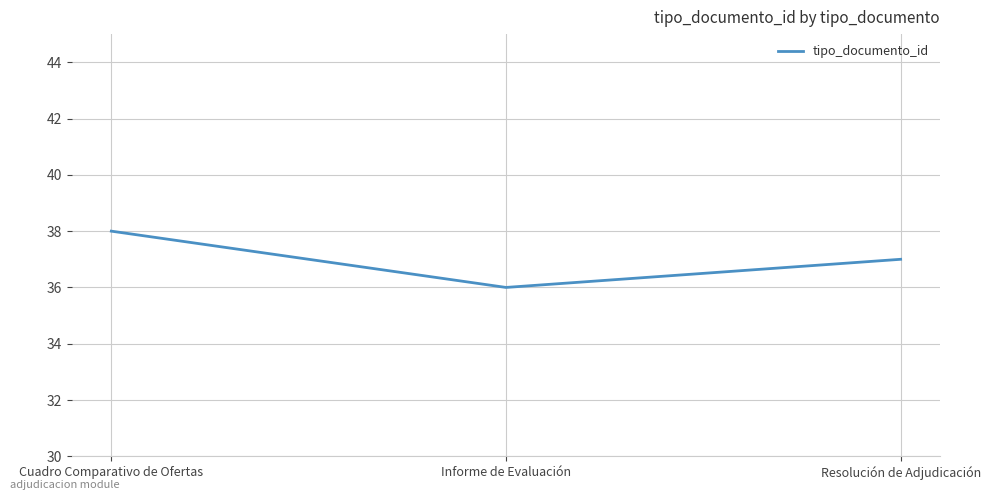

Which label corresponds to the smallest value in the chart?

Informe de Evaluación